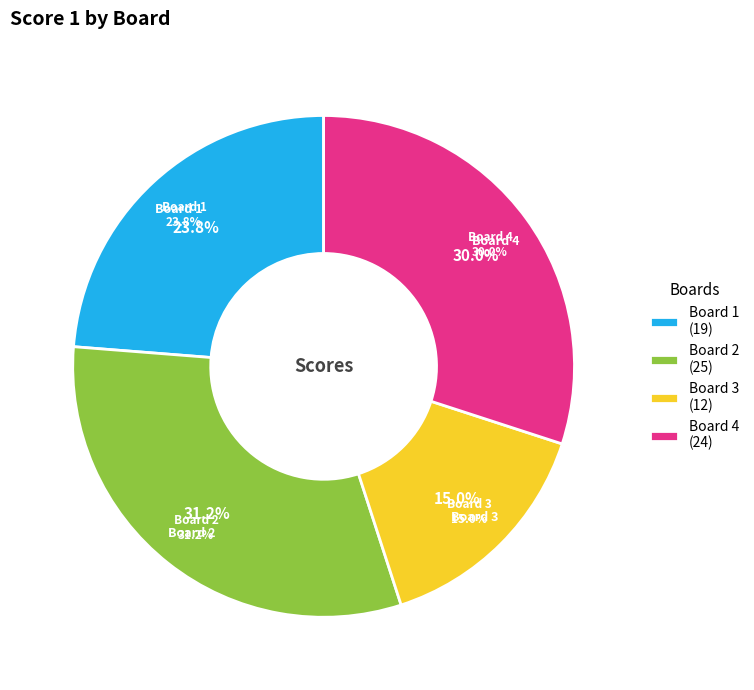

To the nearest percent, what percentage of the pie is Board 3
Cristiani Gianluca?

15%